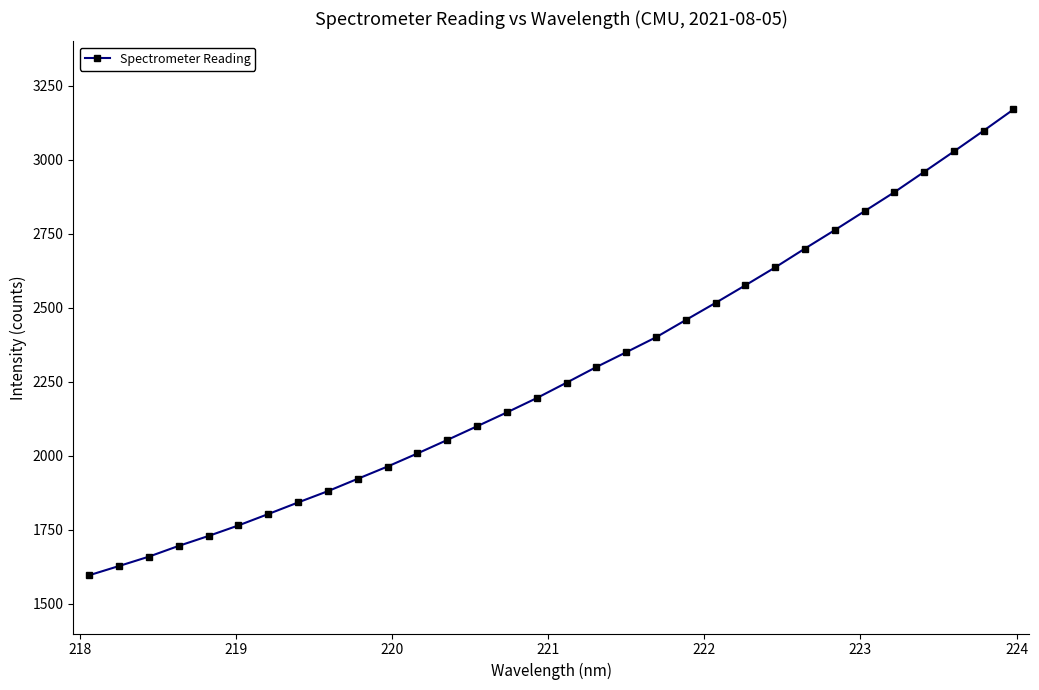

What is the value of the 20th point from the left?

2400.4